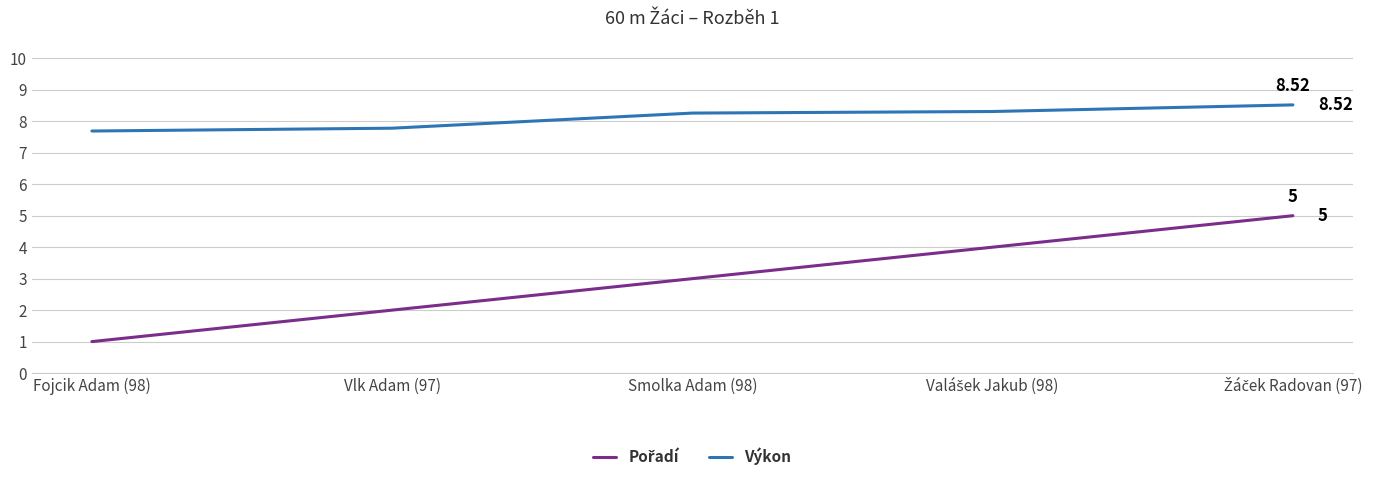

Which series has the largest total across all categories?

Výkon